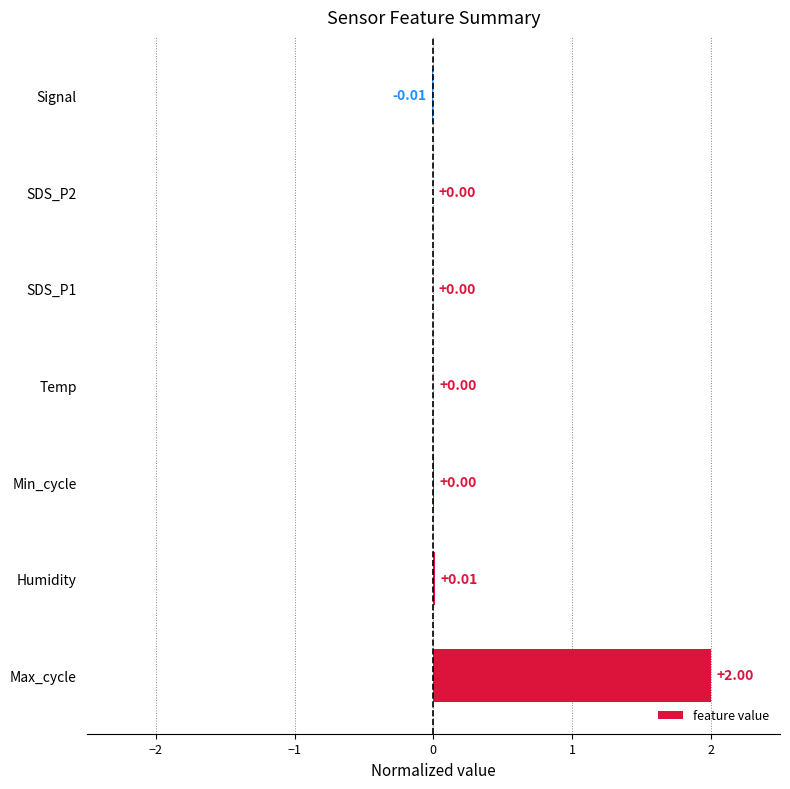

What is the sum of all values?

2.0